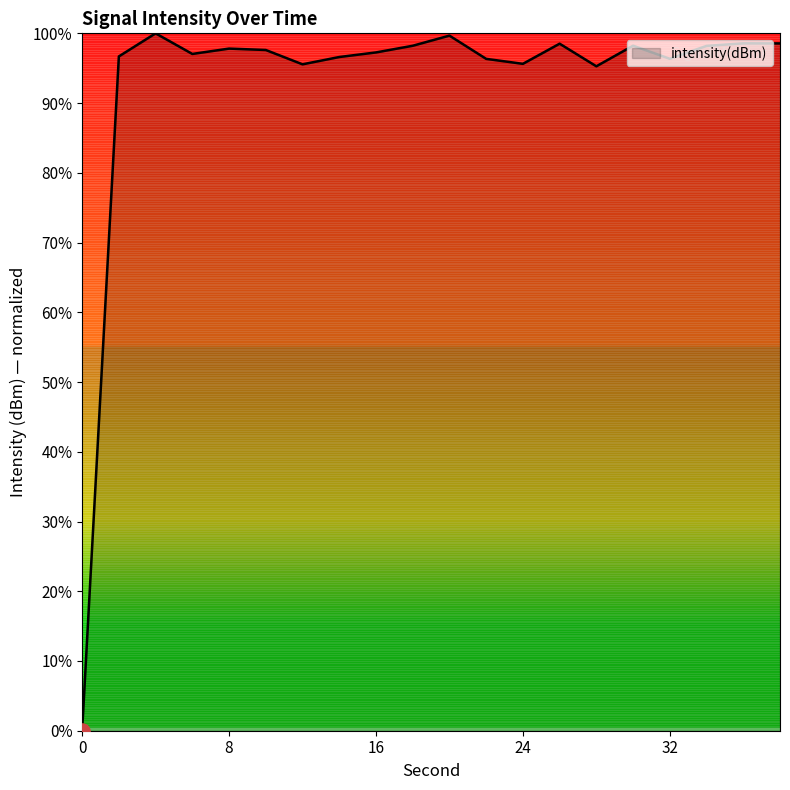

What is the maximum value shown in the chart?

100.0